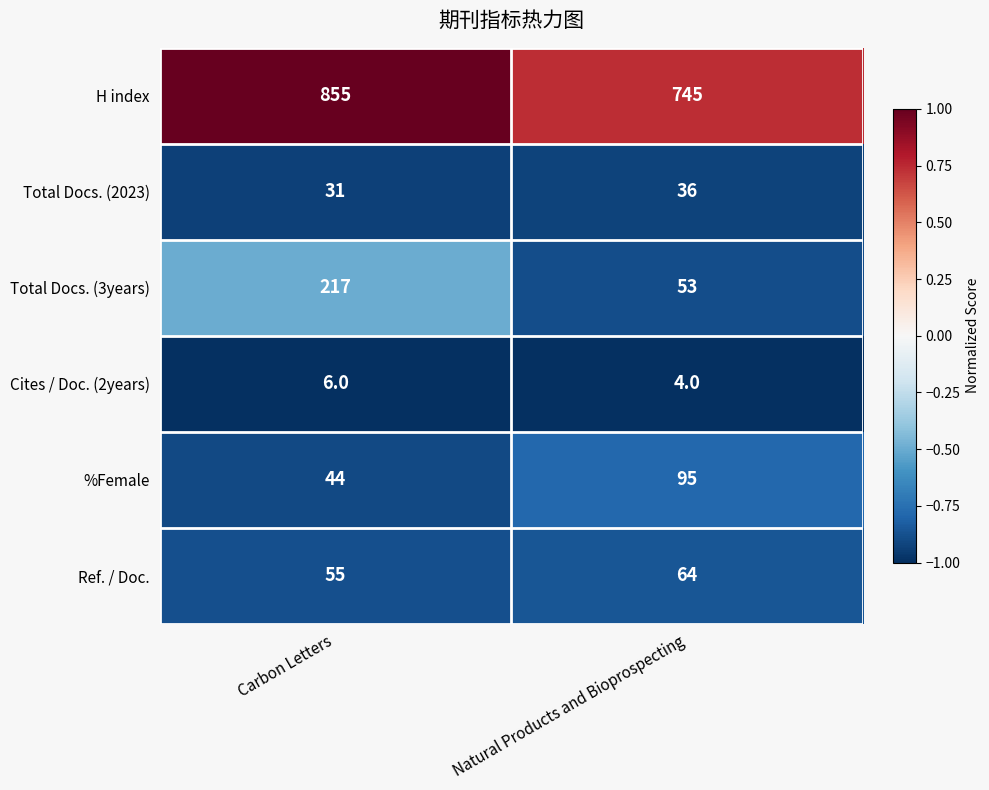

Reading right to left, list all the values displayed in this chart.

H index: 745	855
Total Docs. (2023): 36	31
Total Docs. (3years): 53	217
Cites / Doc. (2years): 4	6
%Female: 95	44
Ref. / Doc.: 64	55